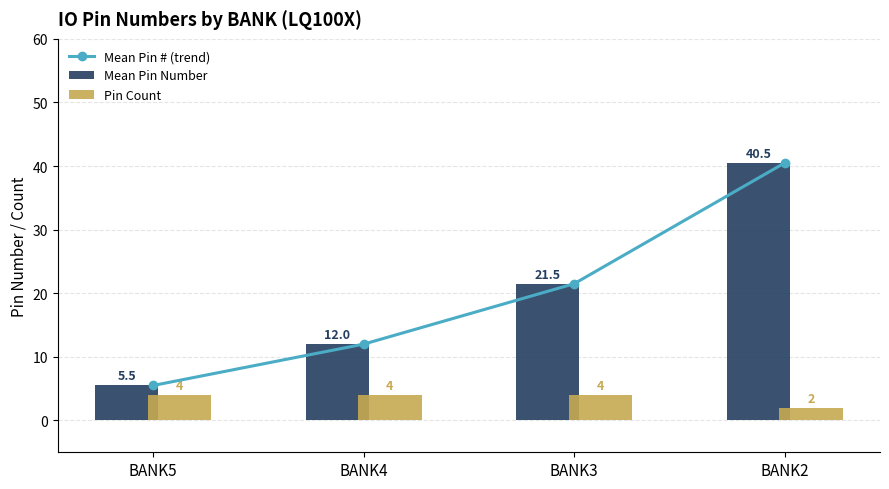

What is the total value across all series at BANK2?

83.0